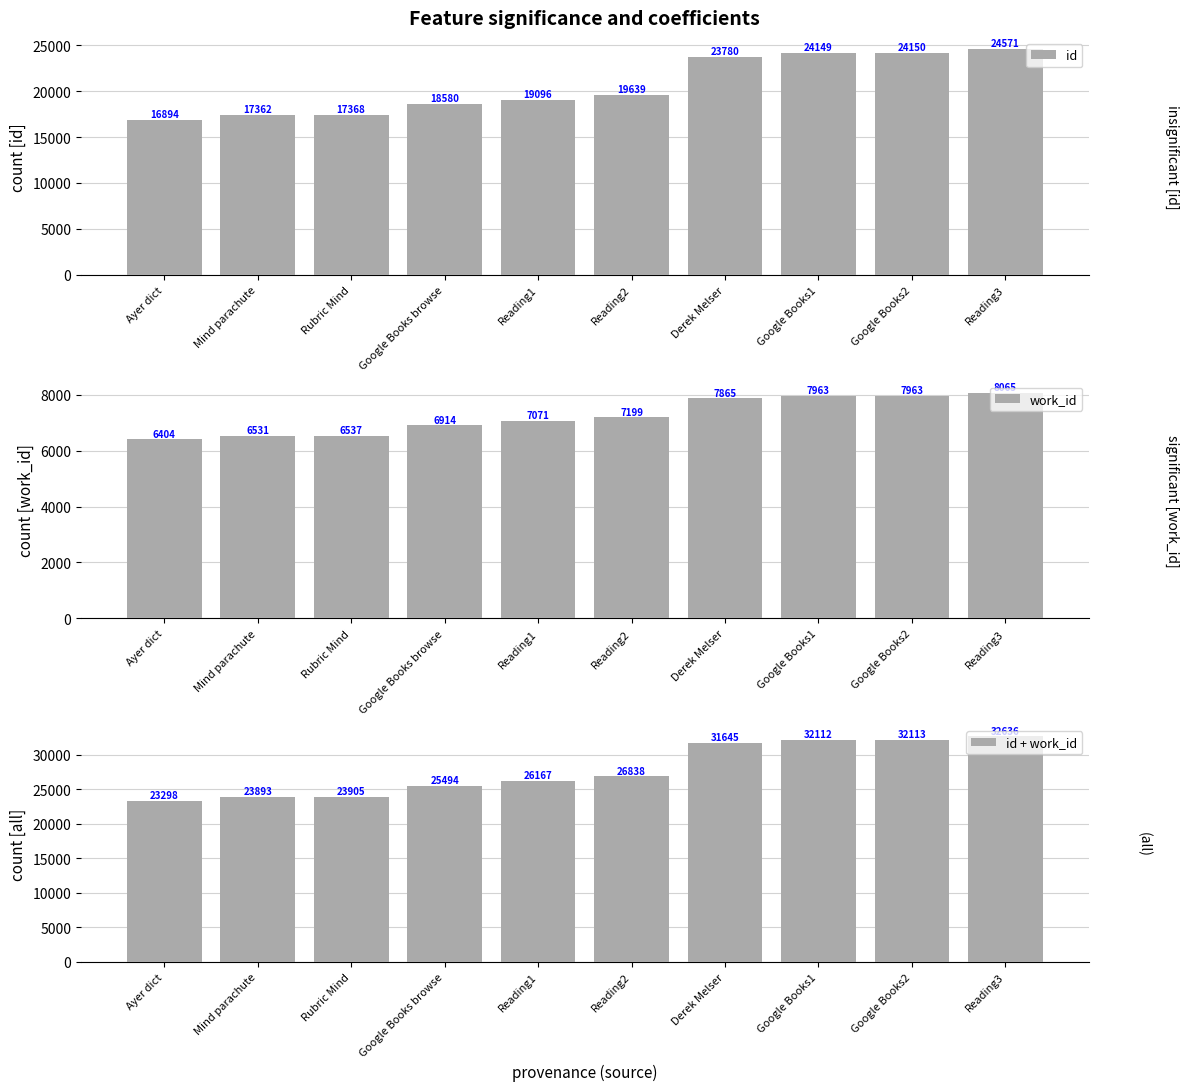

Which series has the largest total across all categories?

id + work_id